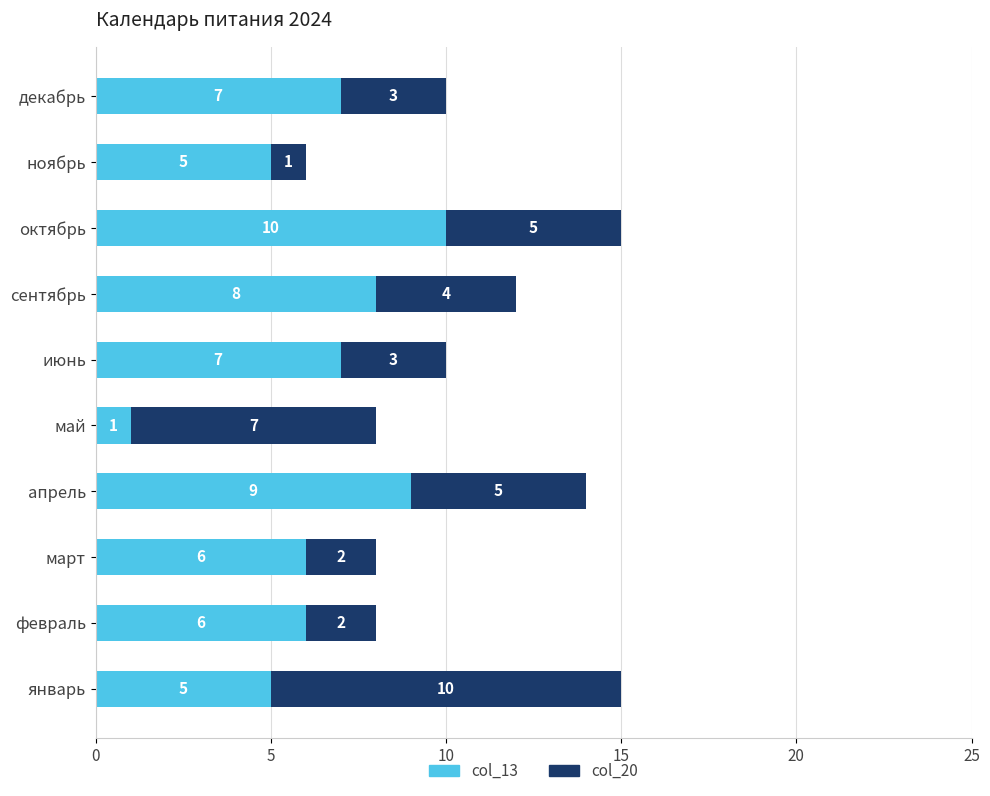

Is it true that col_13 equals 8 at февраль?

False